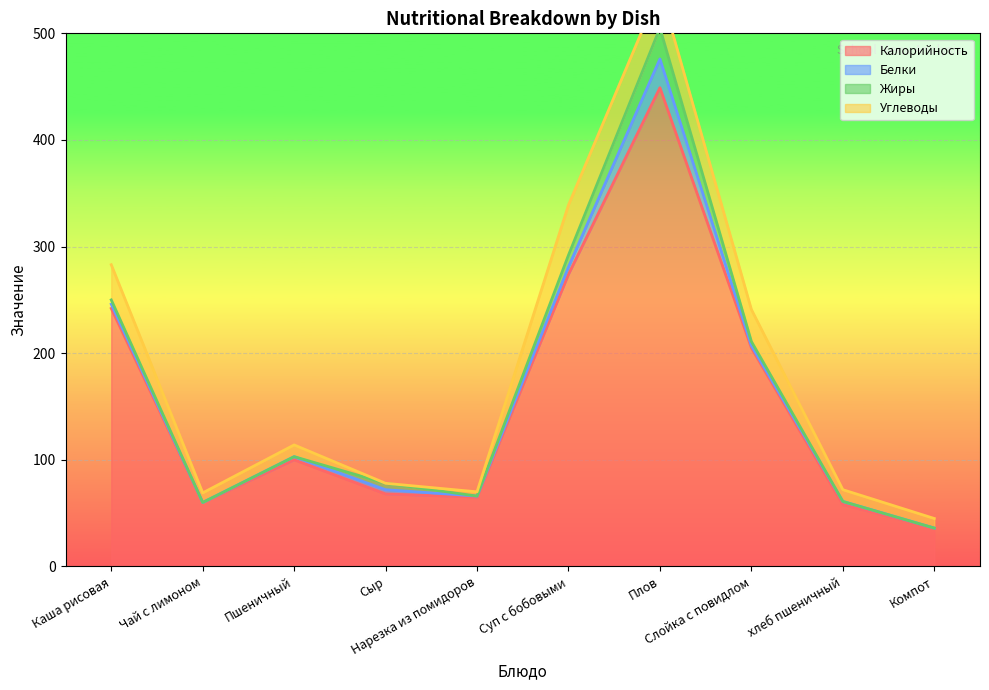

True or false: Жиры and Калорийность intersect in this chart.

False